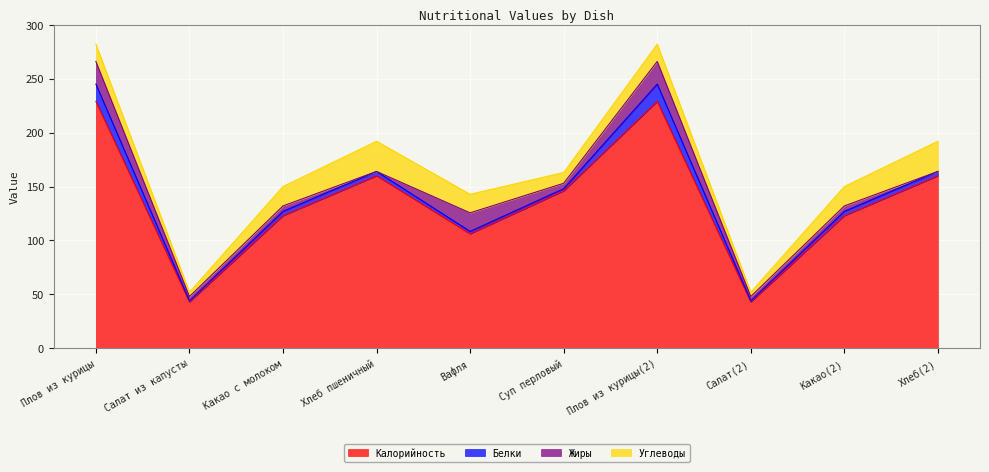

What is the total value across all series at Какао с молоком?

150.0